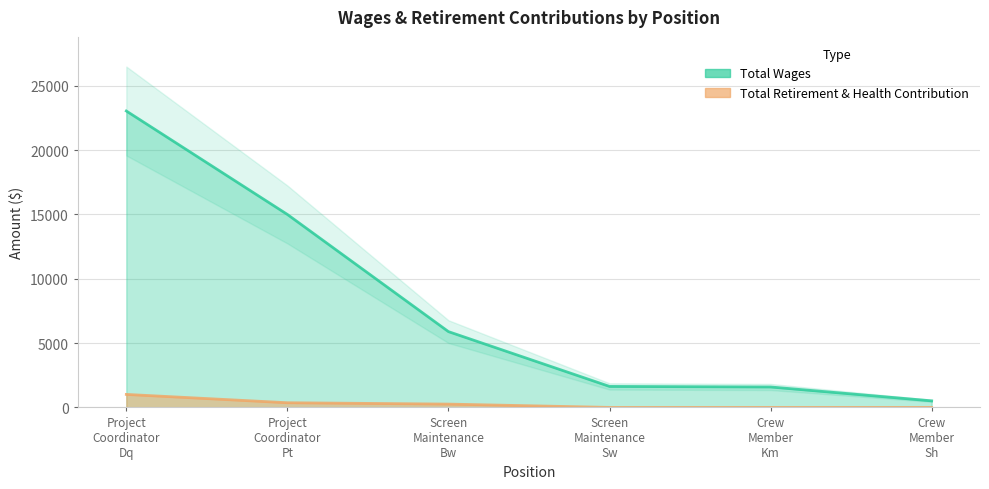

What is the sum of the Total Wages values at Screen Maintenance Sw and Crew Member Km?

3221